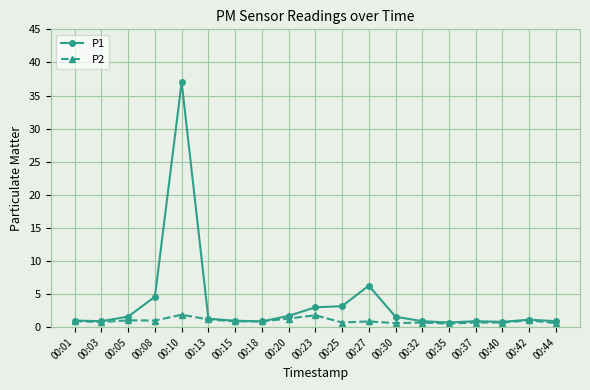

True or false: P1 has more than 0 interior local peaks.

True